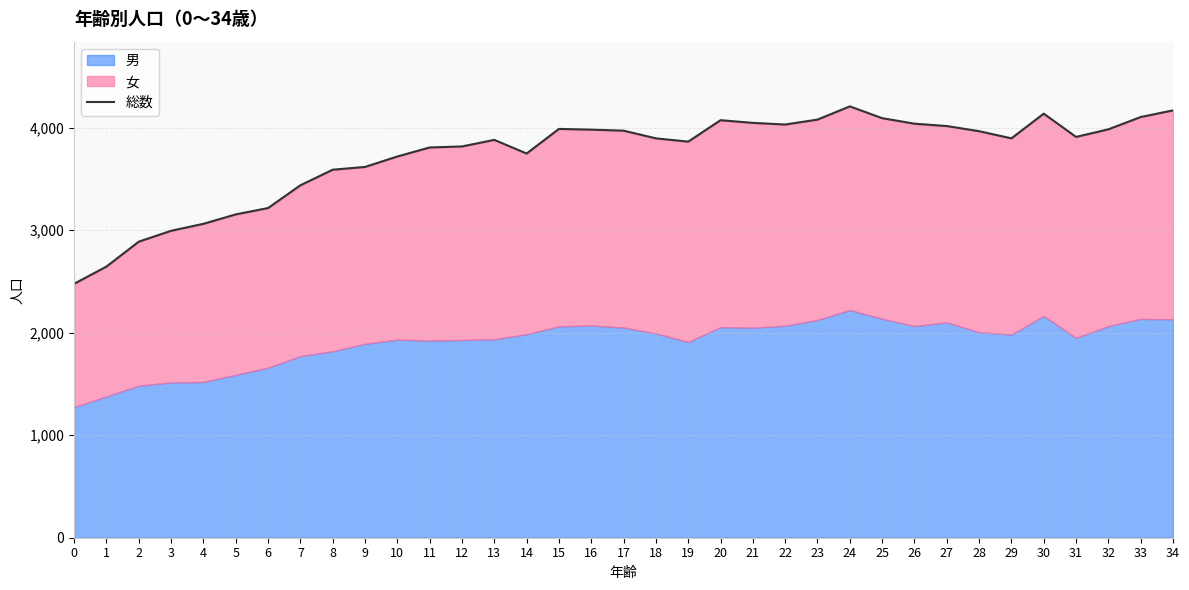

Where is the first local maximum?

13